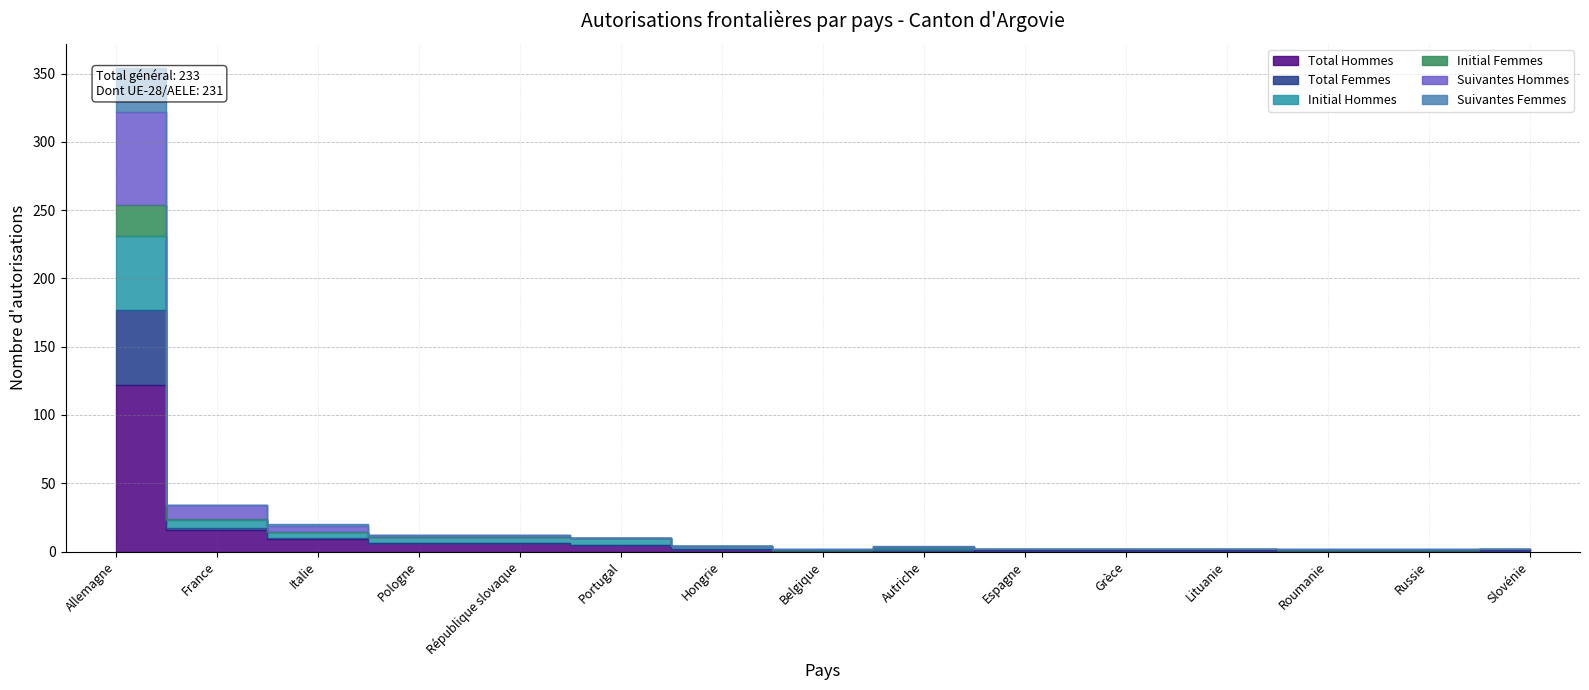

True or false: Suivantes Femmes and Suivantes Hommes intersect in this chart.

False